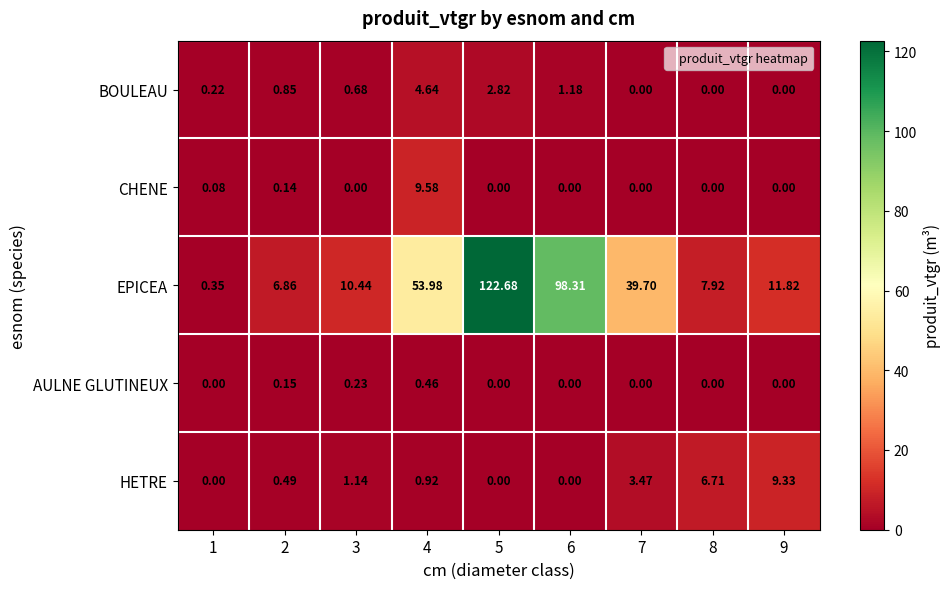

Is the value of EPICEA at 4 greater than the value of CHENE at 3?

Yes